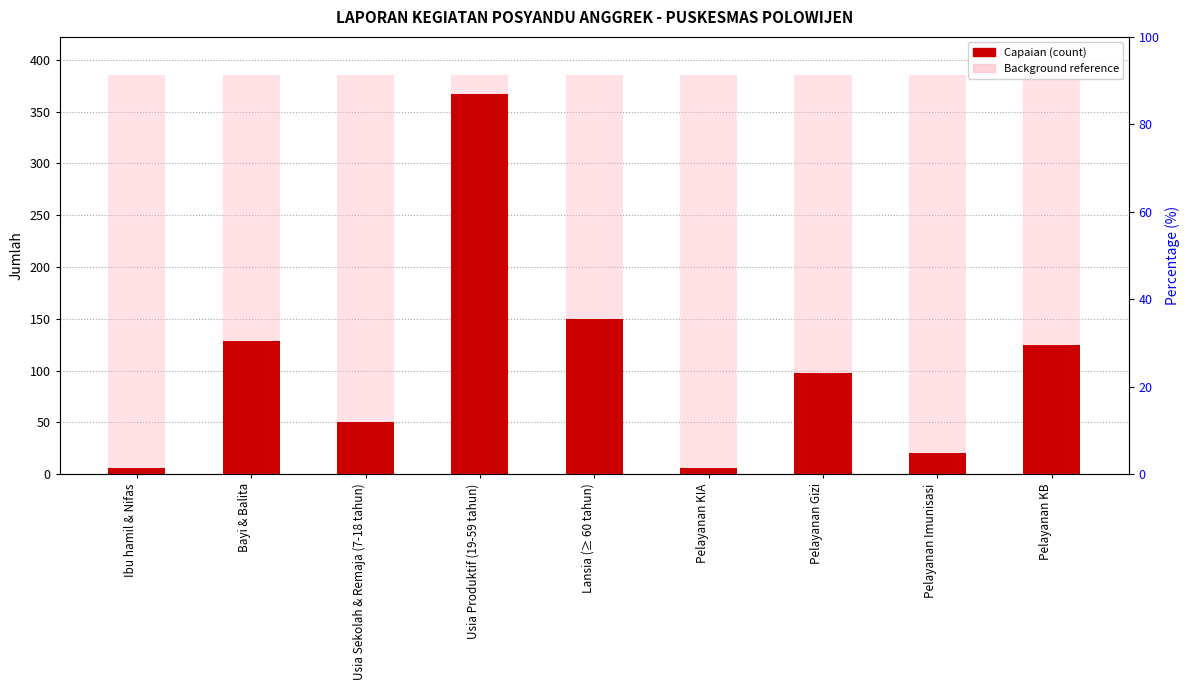

What is the maximum value shown in the chart?

367